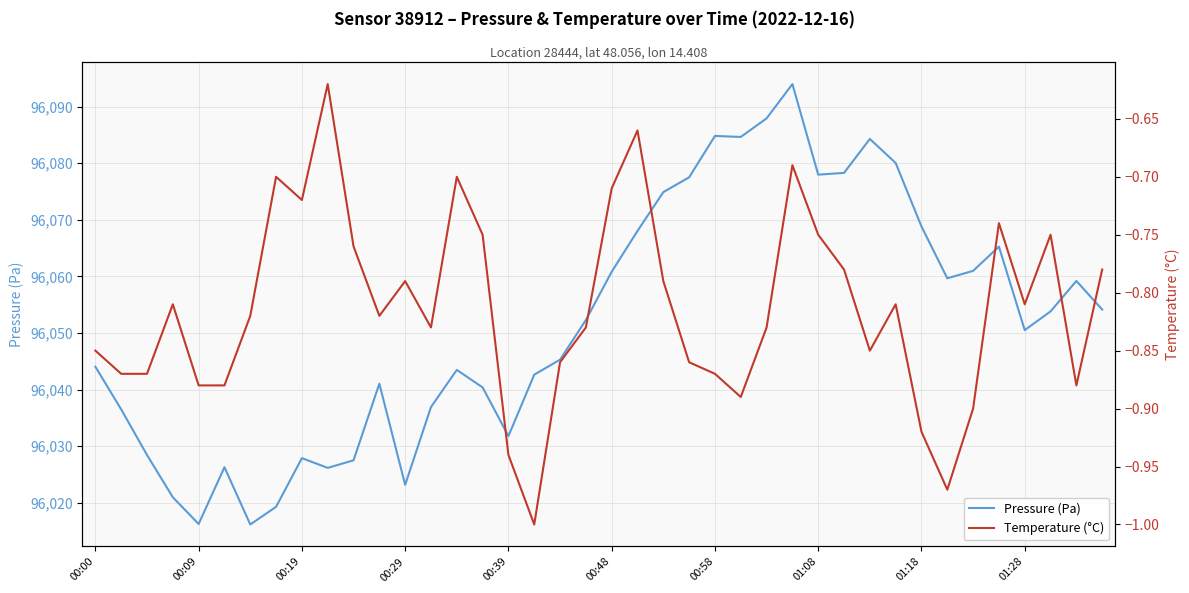

Is it true that Temperature (°C) equals -0.5 at 35?

False